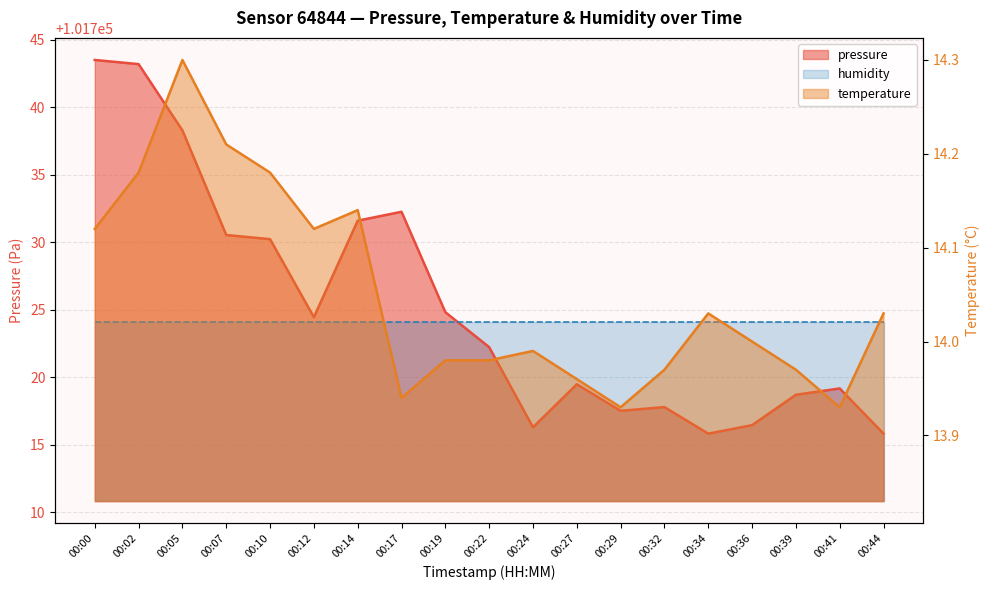

The pressure series shows 152789.3 at 00:44. True or false?

False